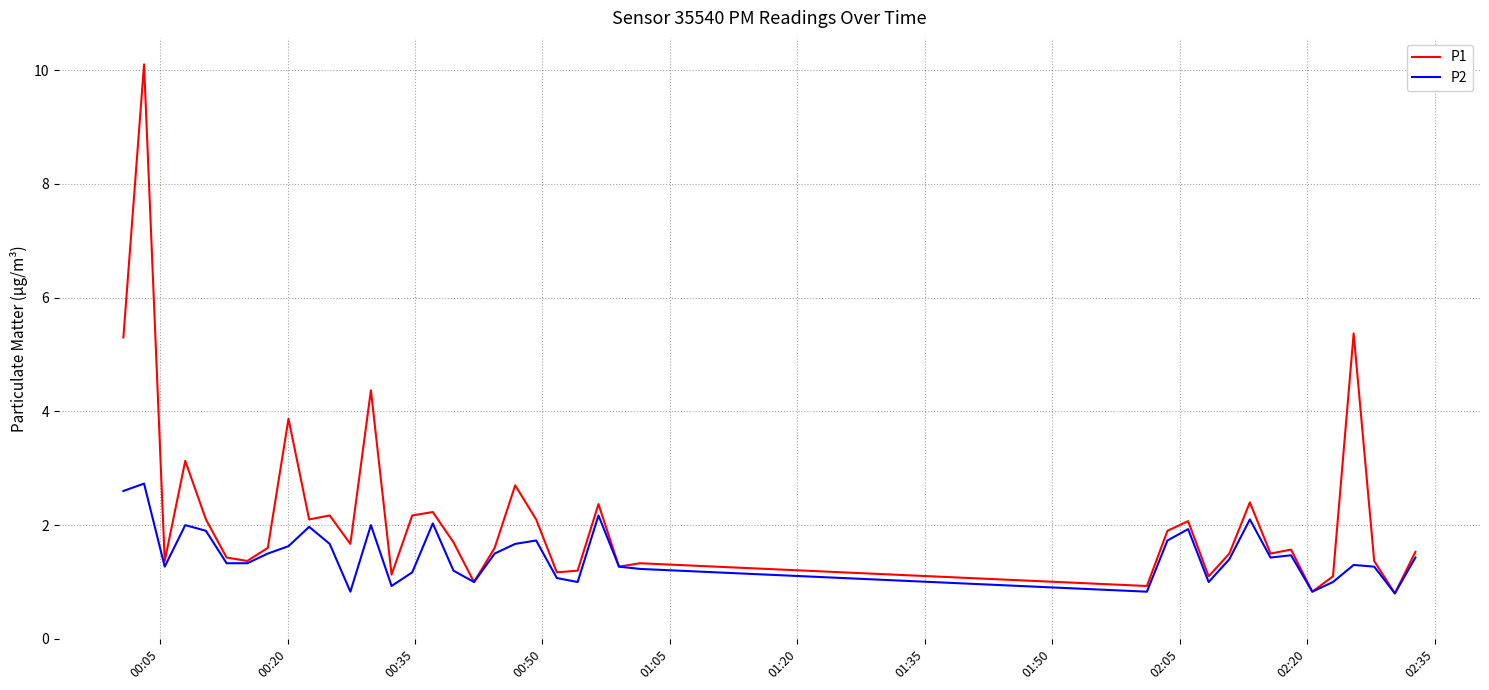

Which series has the largest range (max minus min)?

P1